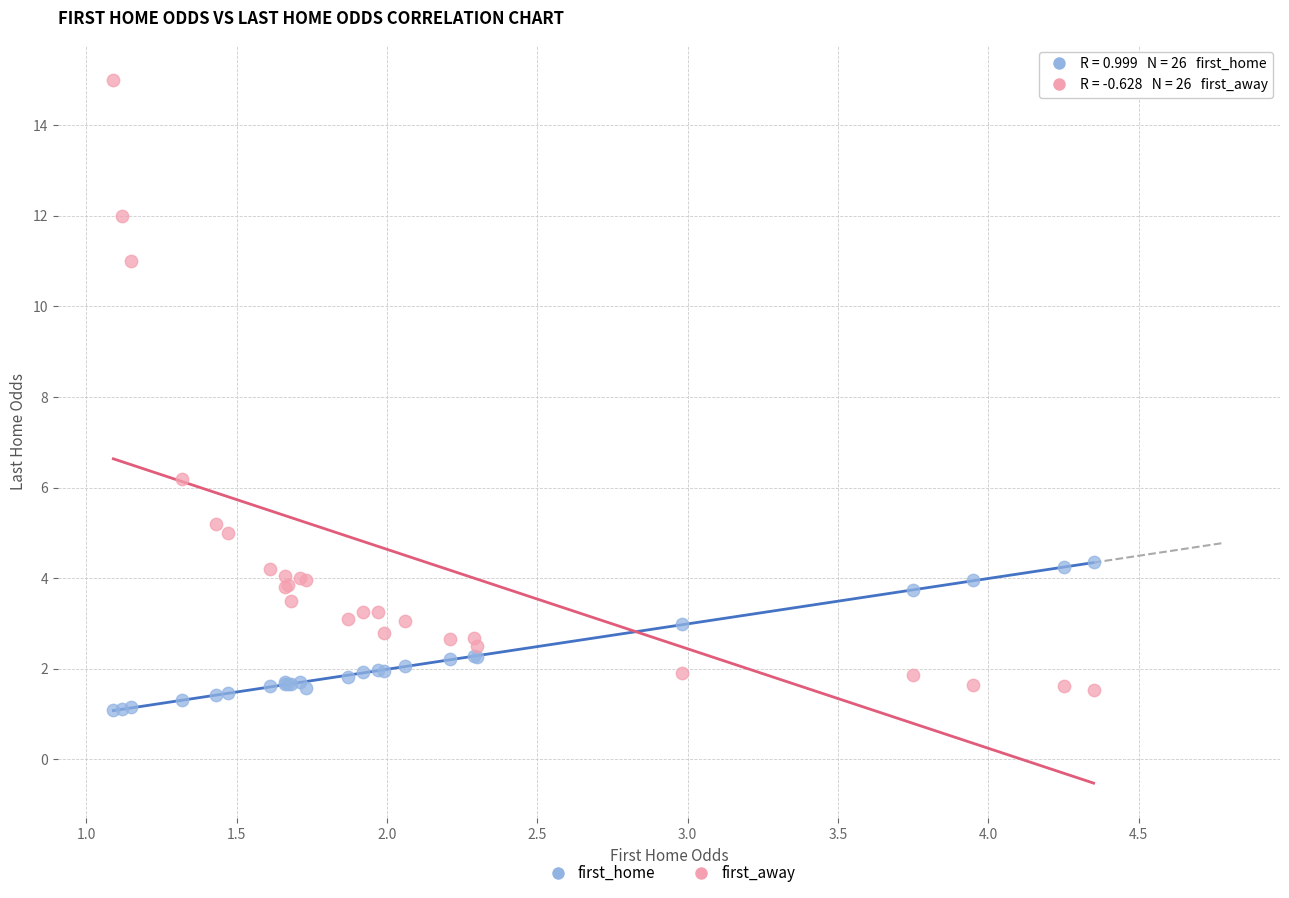

Across all series, what Y value is closest to 8?

6.2